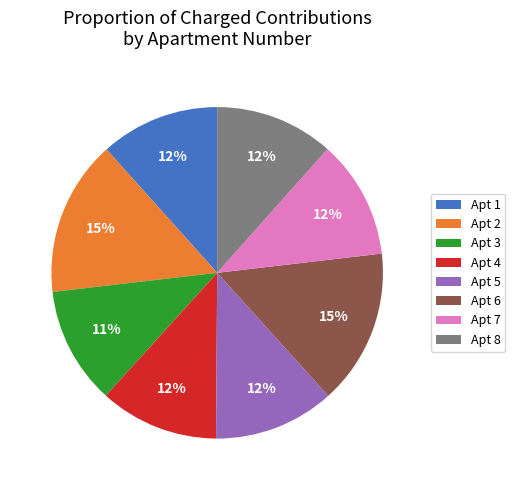

Is it true that Apt 7 is 1% of the pie?

False